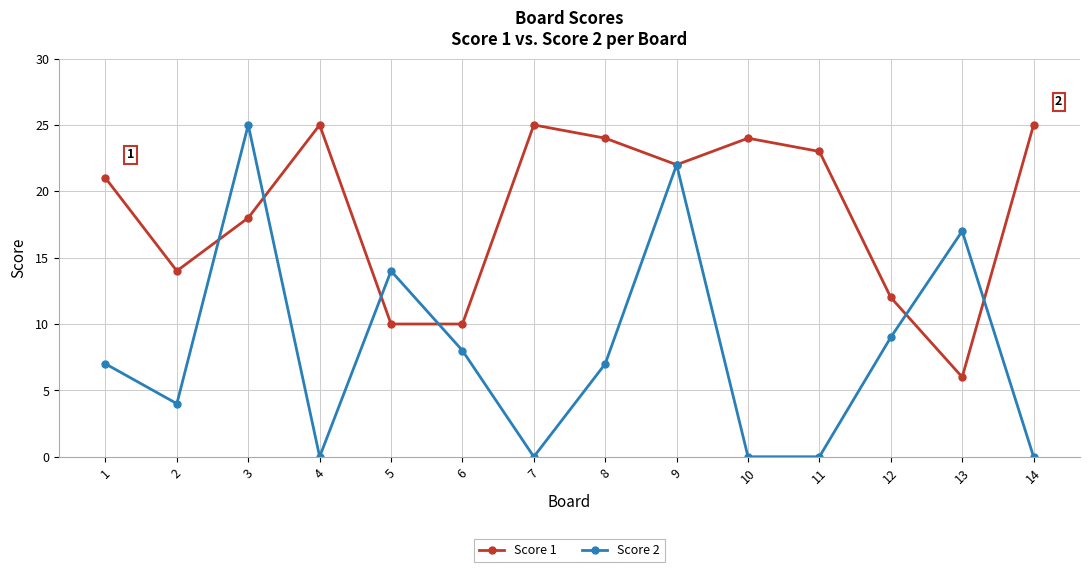

Which category has the highest value in the Score 2 series?

3